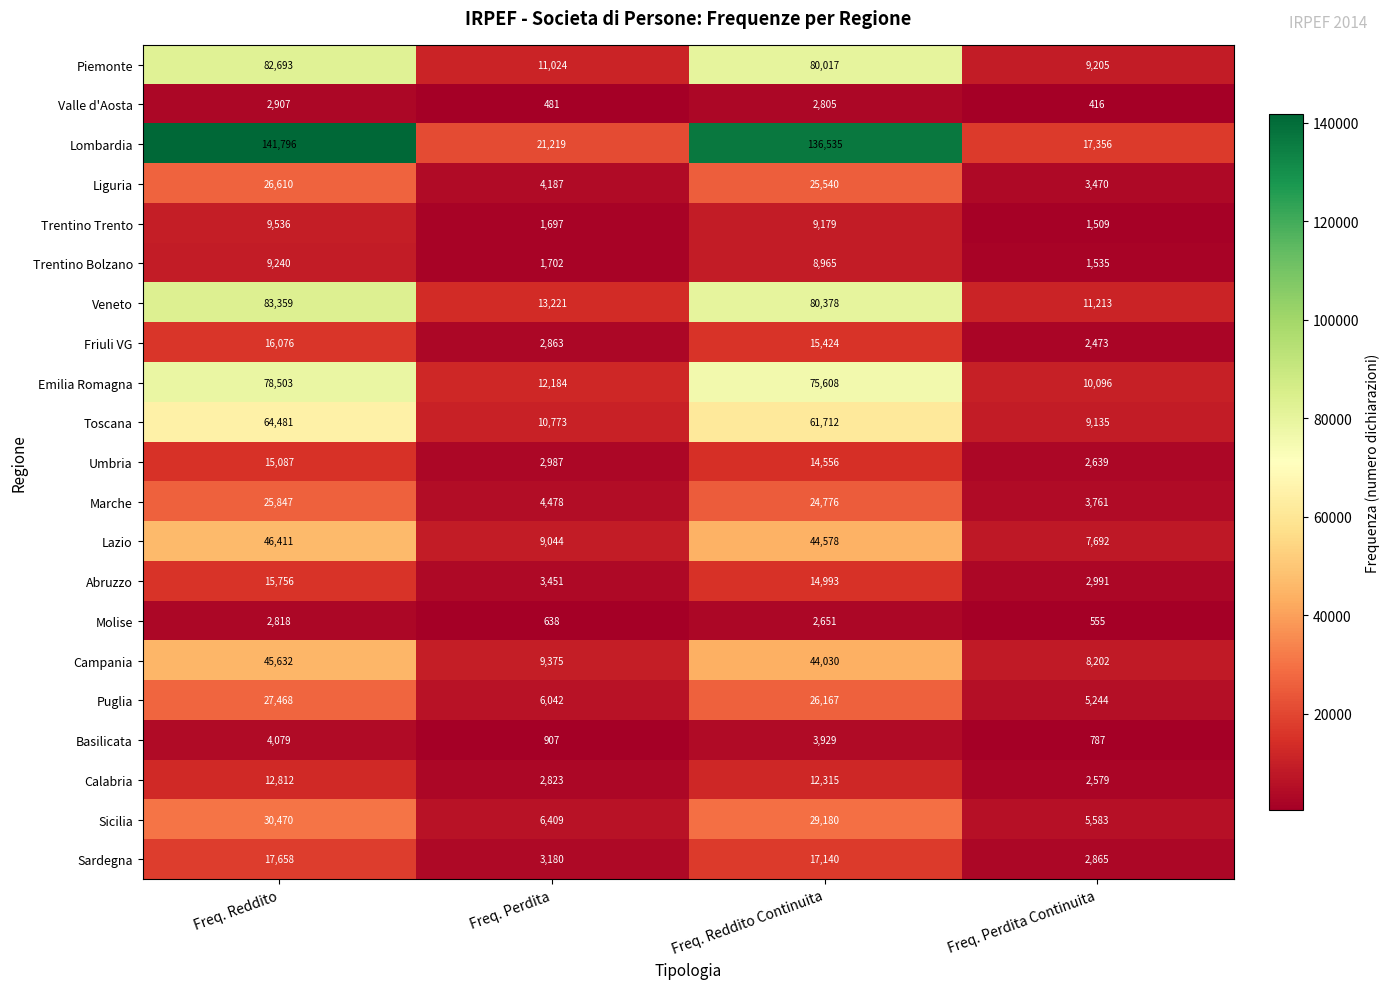

What is the greatest value displayed?

141796